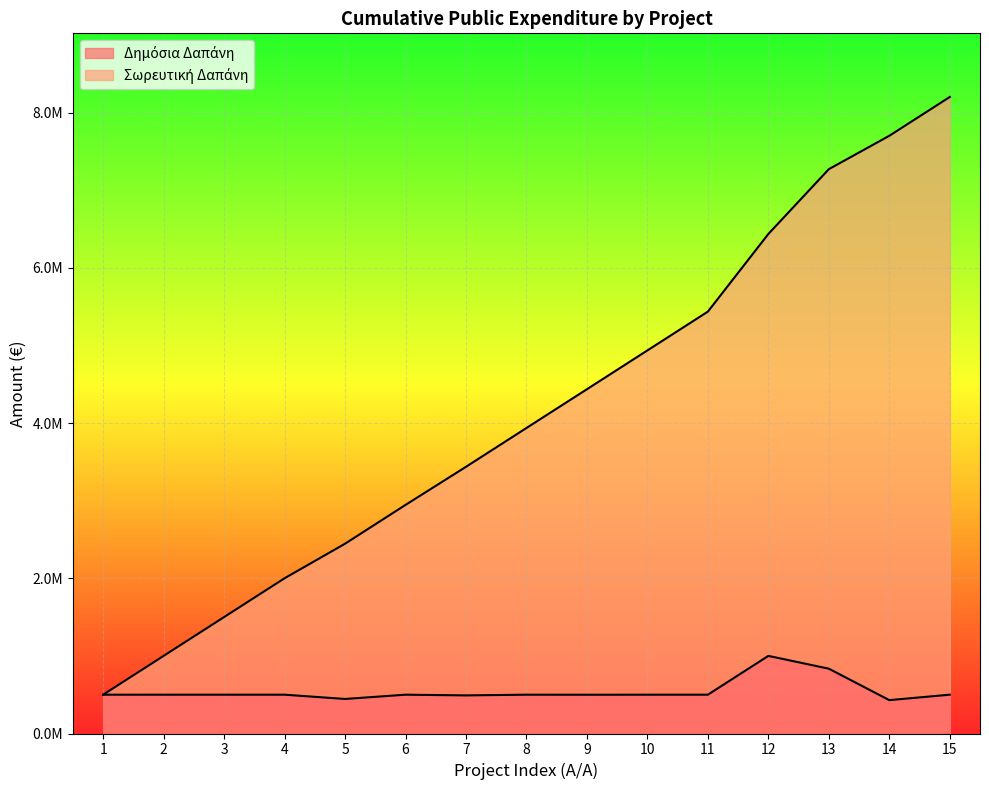

What is the value of the Δημόσια Δαπάνη point at the 14th from the left?

430000